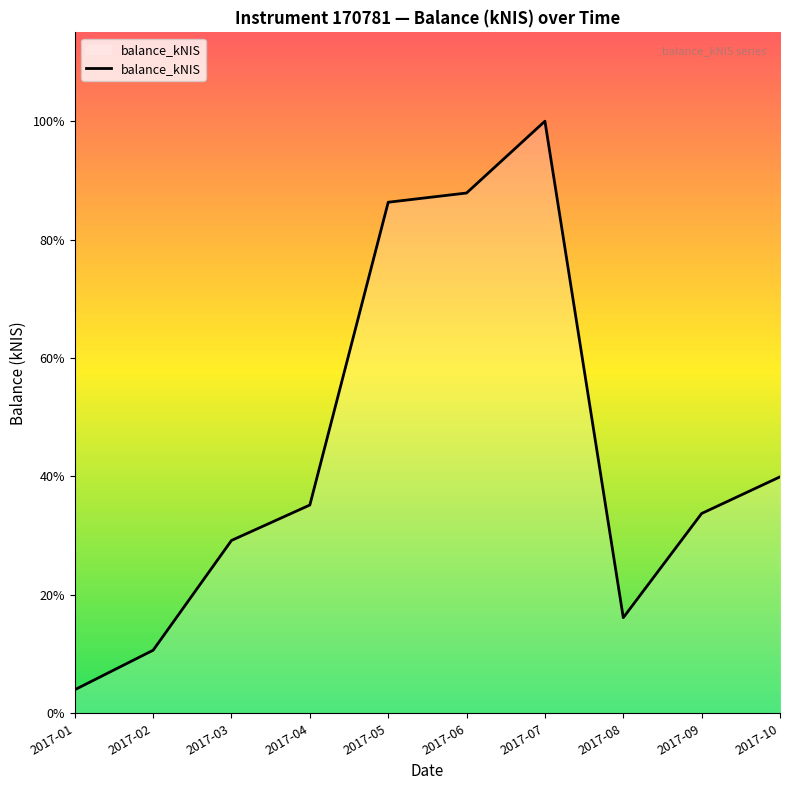

Rank the categories by value from highest to lowest.

2017-07, 2017-06, 2017-05, 2017-10, 2017-04, 2017-09, 2017-03, 2017-08, 2017-02, 2017-01